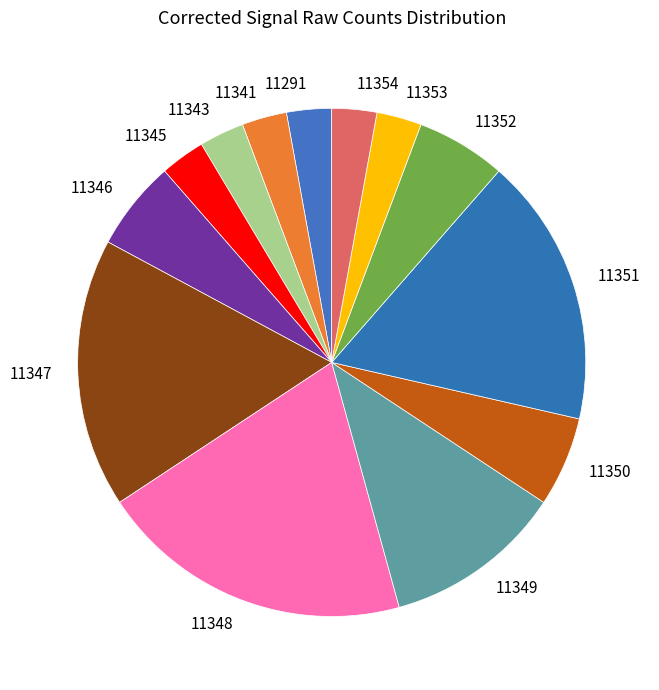

Is the sum of 11348 and 11353 greater than half?

No